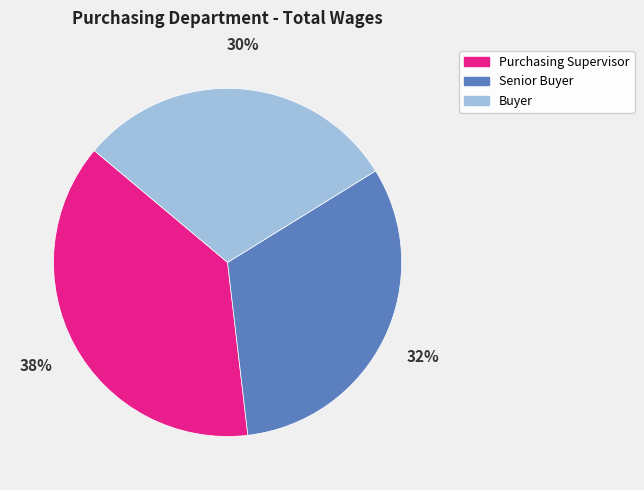

To the nearest percent, what percentage of the pie is Purchasing Supervisor?

38%